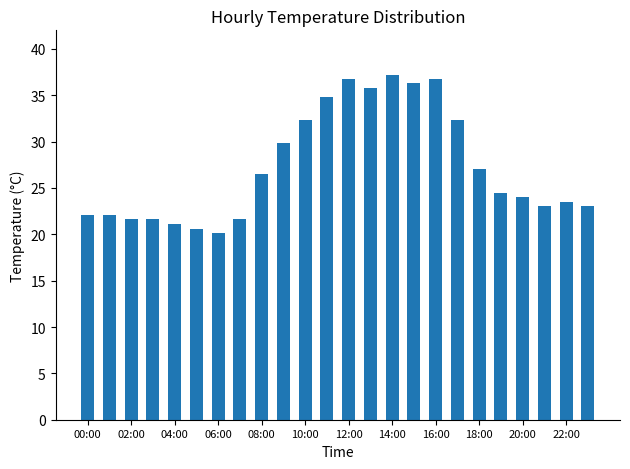

What is the minimum value shown in the chart?

20.1